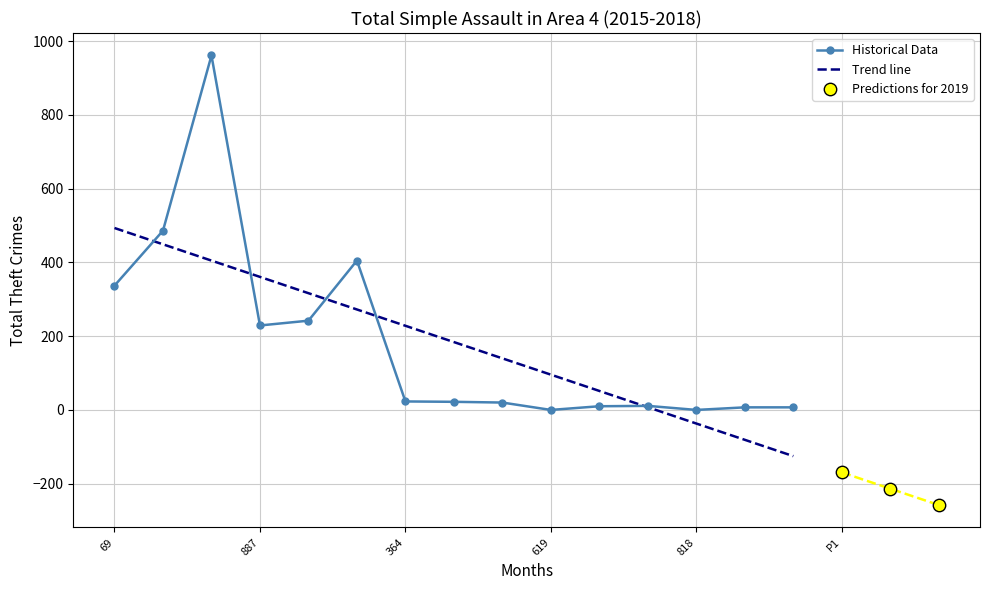

The value of Historical Data at 818 is -561. True or false?

False